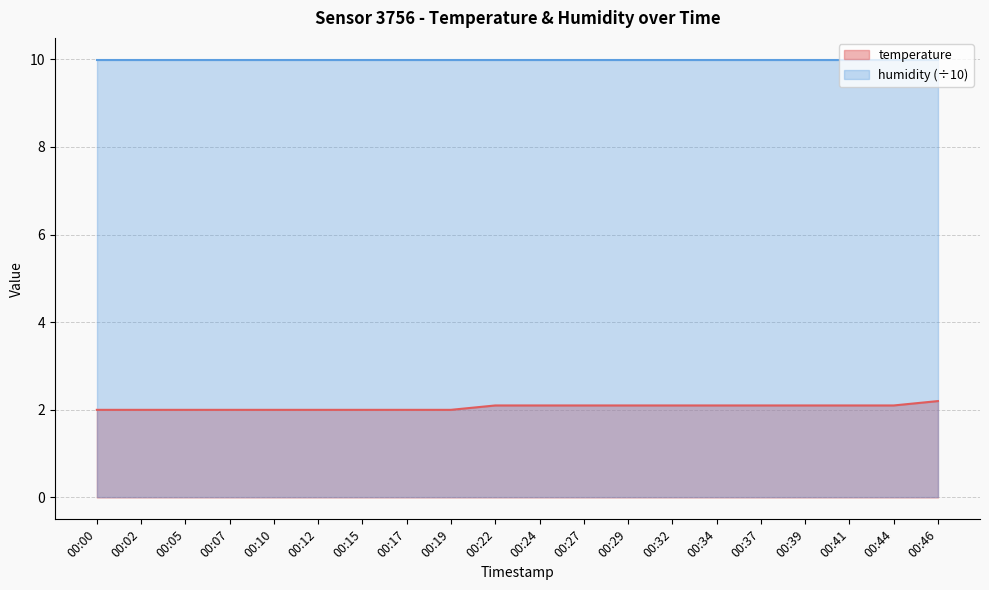

True or false: the data has more than 1 interior local peaks.

False